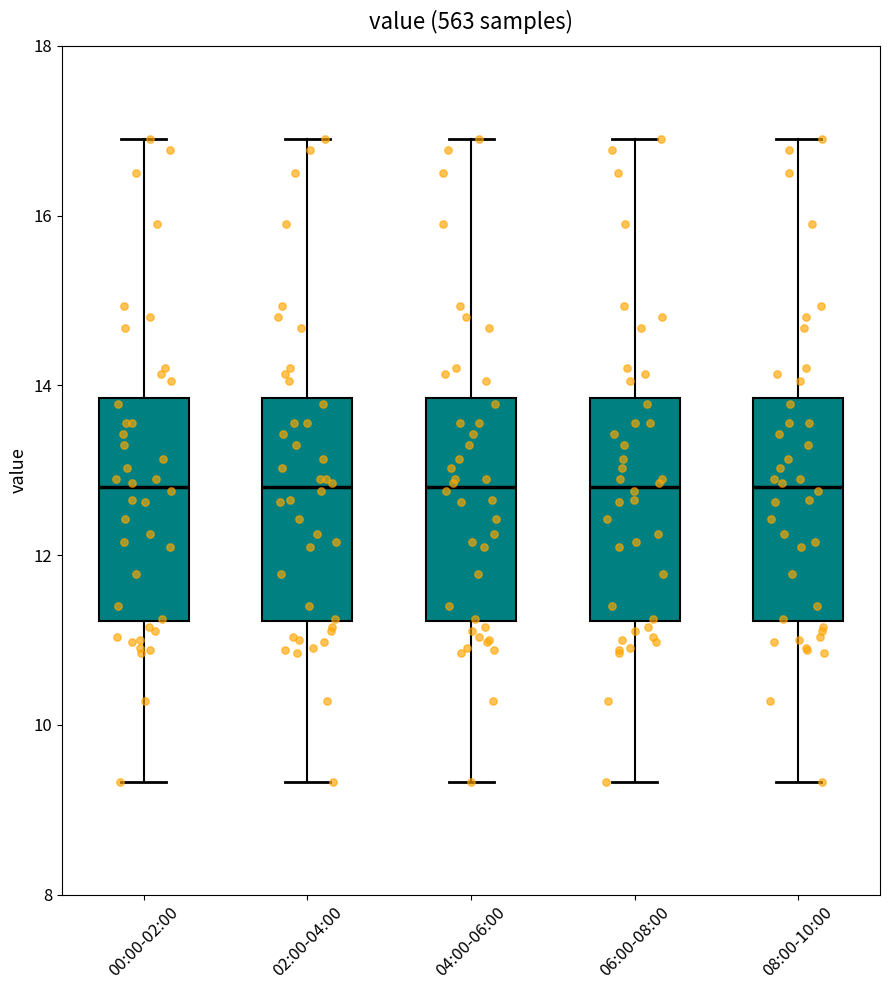

Reading left to right, read every box against the y-axis: the position of its median line, the range the box covers, and the ends of its whiskers. The values are not printed on the chart, so give them approximately, as read against the axis.

00:00-02:00: median 12.8, box 11.2 to 13.8, whiskers 9.4 to 17.0
02:00-04:00: median 12.8, box 11.2 to 13.8, whiskers 9.4 to 17.0
04:00-06:00: median 12.8, box 11.2 to 13.8, whiskers 9.4 to 17.0
06:00-08:00: median 12.8, box 11.2 to 13.8, whiskers 9.4 to 17.0
08:00-10:00: median 12.8, box 11.2 to 13.8, whiskers 9.4 to 17.0